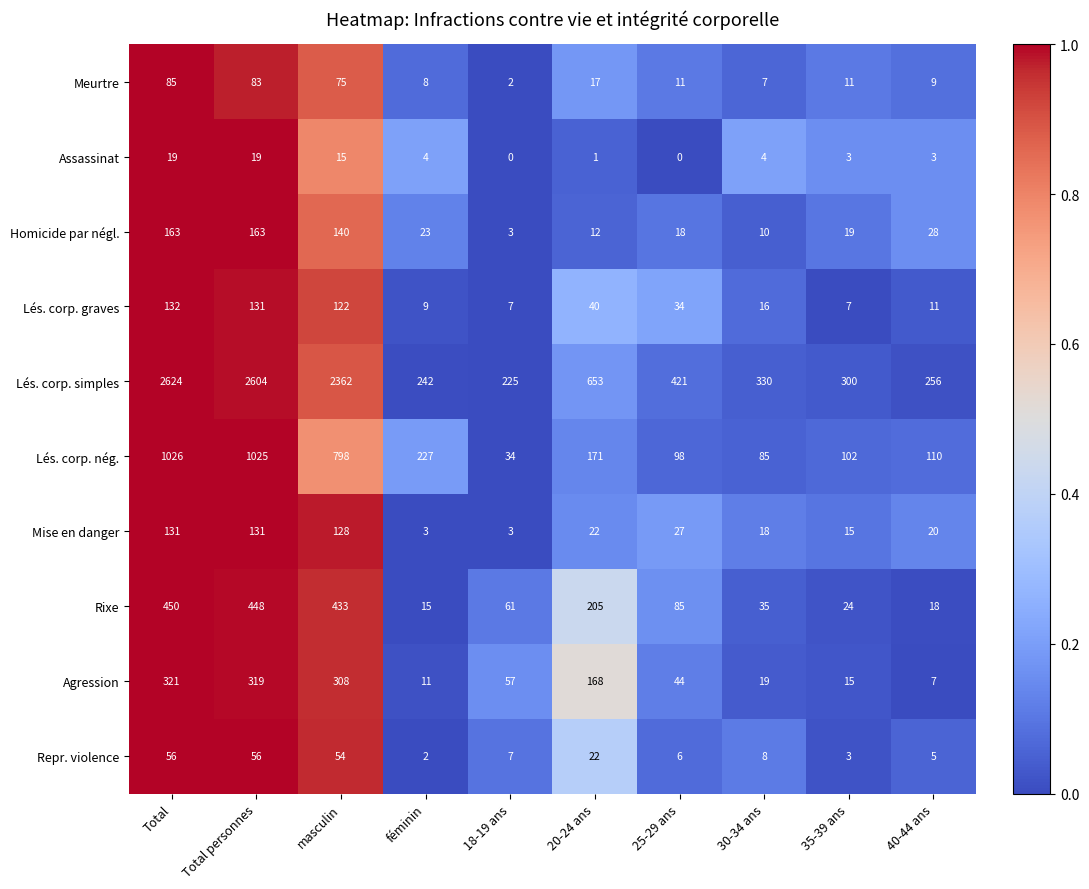

What is the total value across all series at masculin?

4435